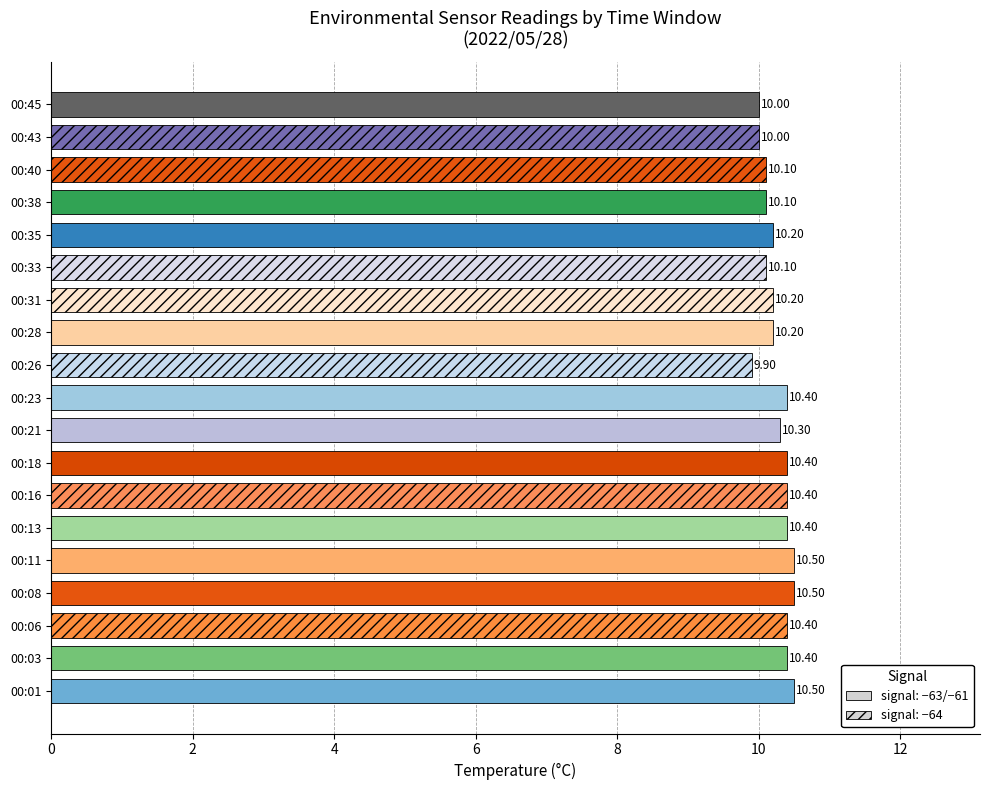

What is the change in value from 00:06 to 00:33?

-0.3